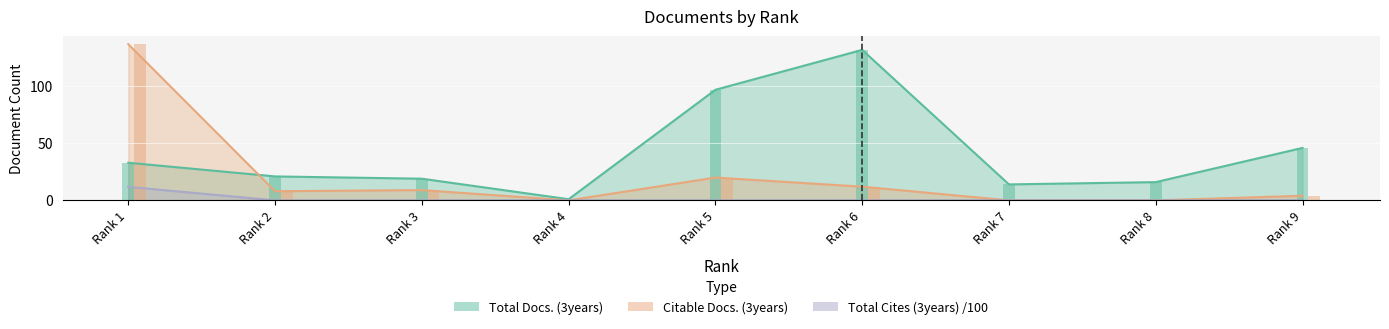

How many bars are there in total?

27